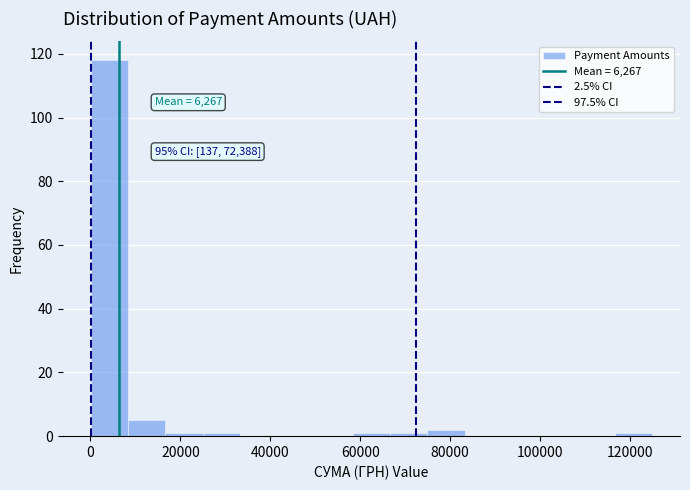

Which range on the x-axis has the tallest bar?

0 to 8000